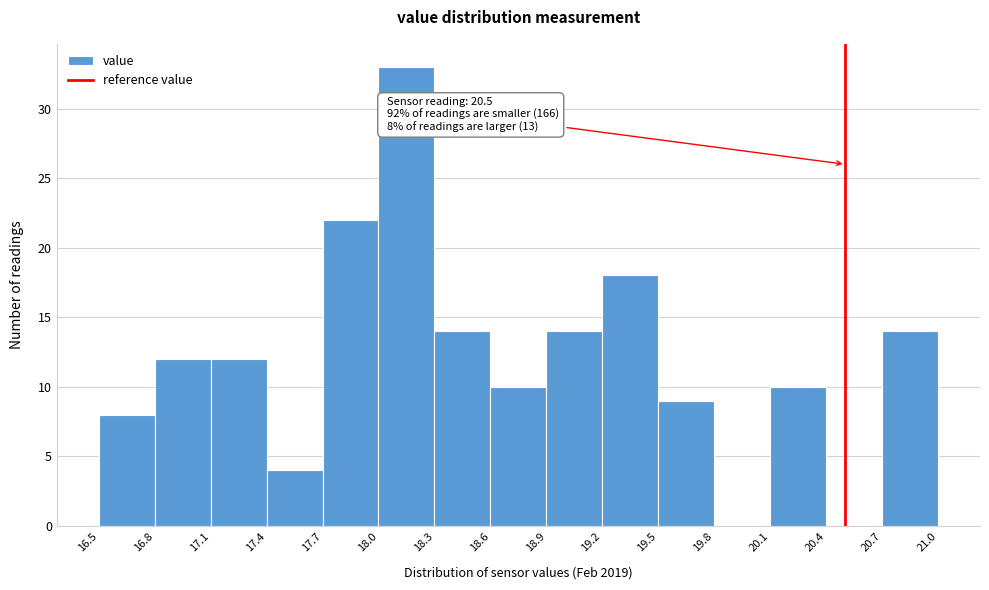

Which range on the x-axis has the tallest bar?

18.0 to 18.3